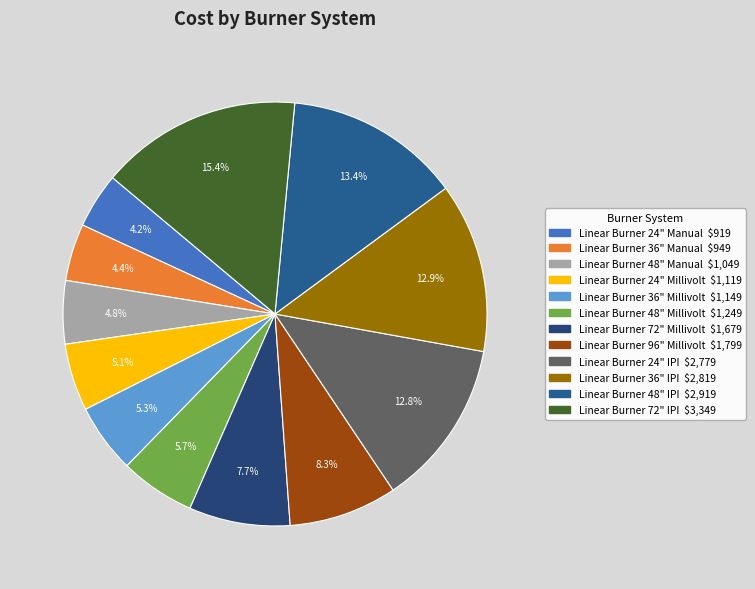

Is there a majority slice in this chart?

No